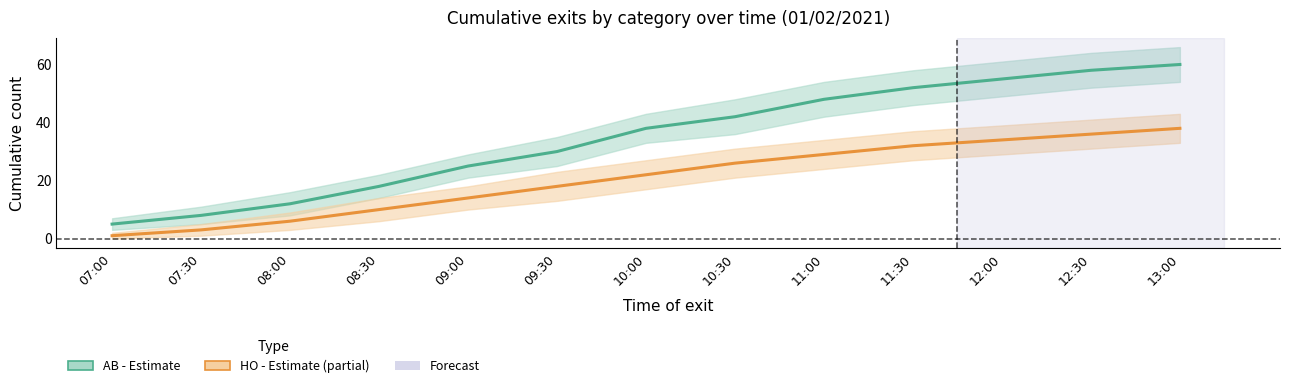

True or false: AB has more than 1 interior local peaks.

False